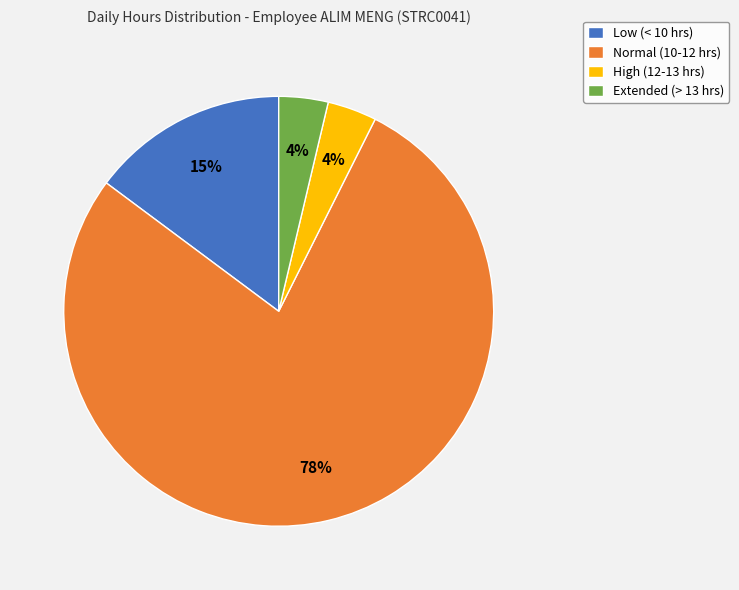

Between Extended (> 13 hrs) and Normal (10-12 hrs), which is larger?

Normal (10-12 hrs)